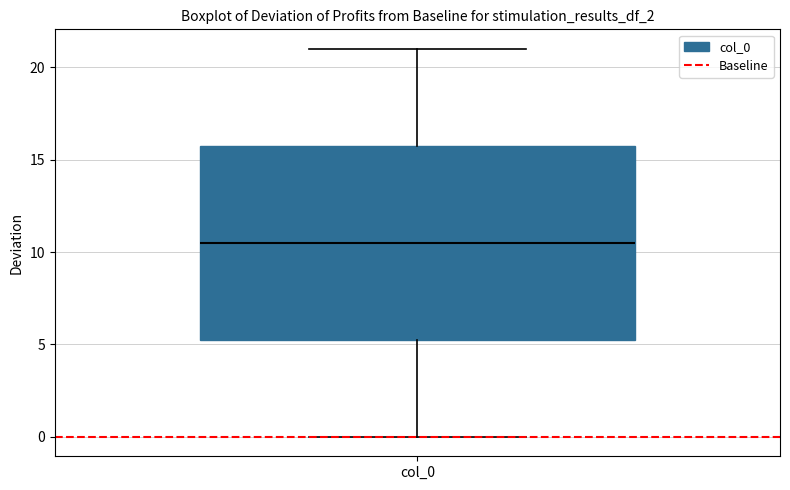

Transcribe this box plot: give where the median line is, the range the box spans, and where the two whiskers end, as read against the y-axis. The values are not printed on the chart, so give them approximately, as read against the axis.

median 10.5, box 5.5 to 16.0, whiskers 0.0 to 21.0